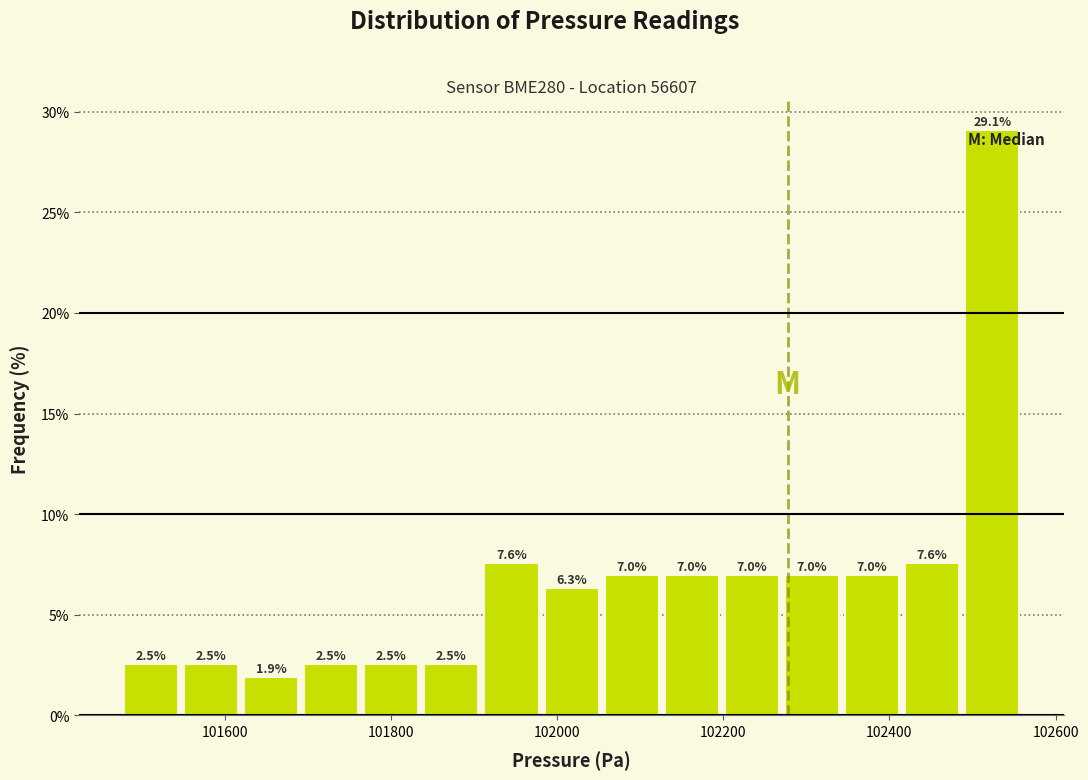

Read against the x-axis, roughly where is the centre of the tallest bar?

102520